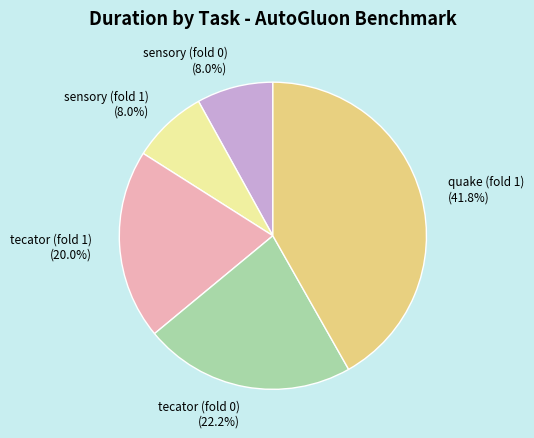

To the nearest percent, what percentage of the pie is sensory (fold 0)?

8%